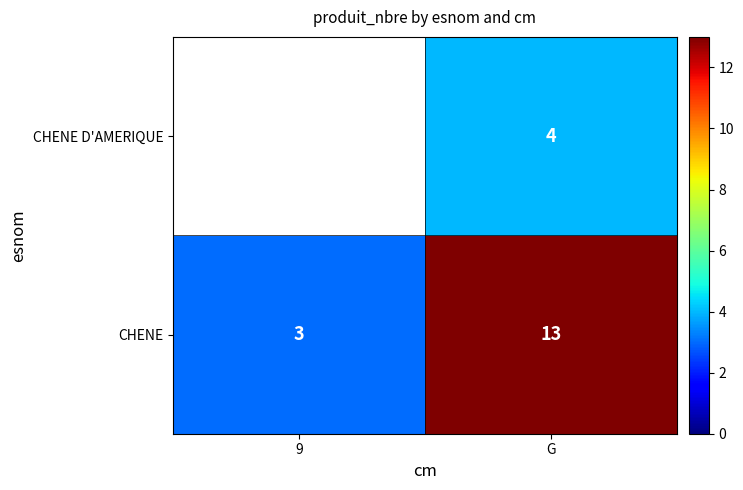

How many CHENE values are between 3 and 13?

2